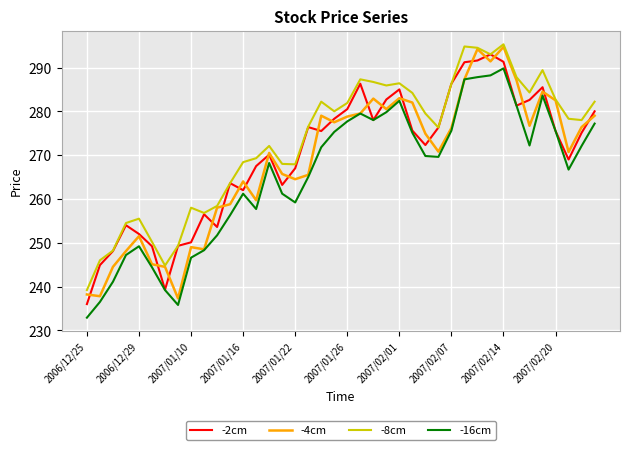

Which series has the largest total across all categories?

-8cm